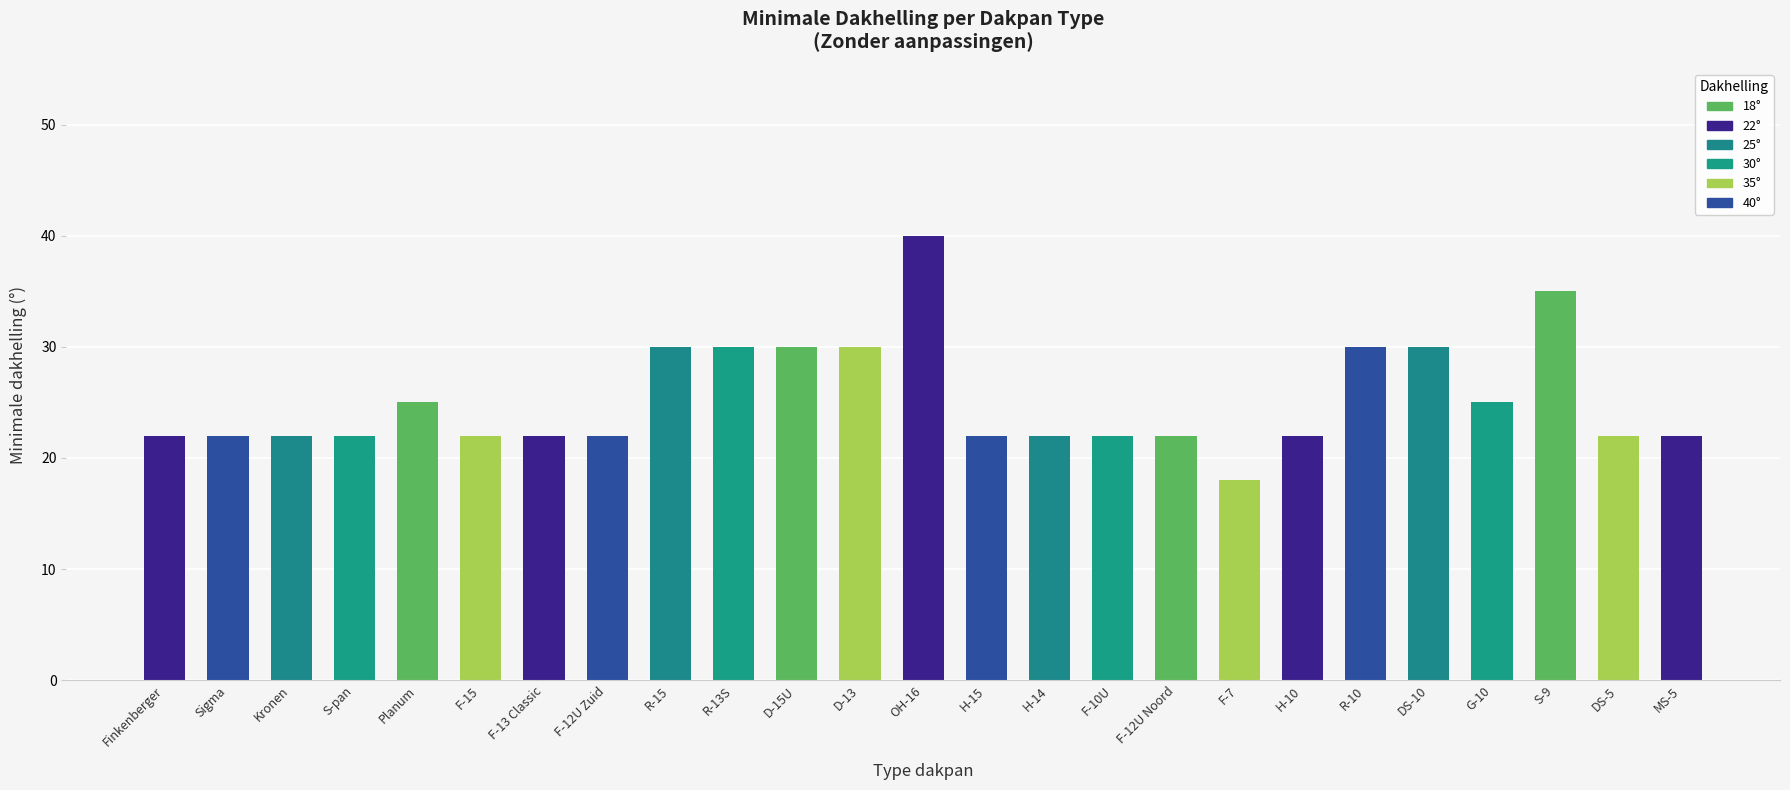

What is the difference between the values at Sigma and OH-16?

18